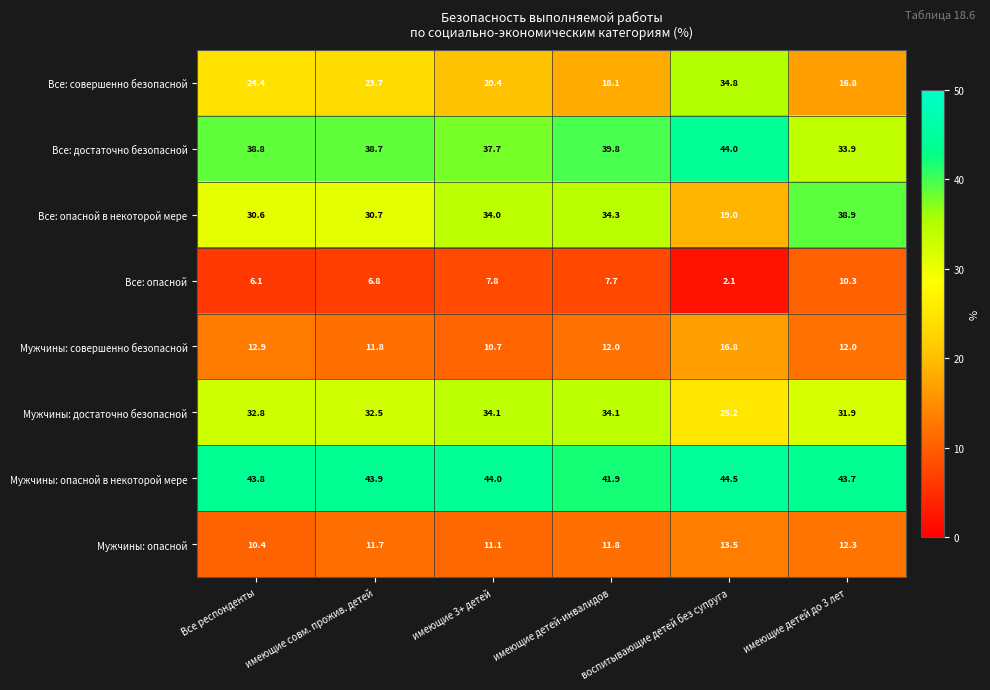

Rank the series by their maximum value, from highest to lowest.

Мужчины: опасной в некоторой мере, Все: достаточно безопасной, Все: опасной в некоторой мере, Все: совершенно безопасной, Мужчины: достаточно безопасной, Мужчины: совершенно безопасной, Мужчины: опасной, Все: опасной